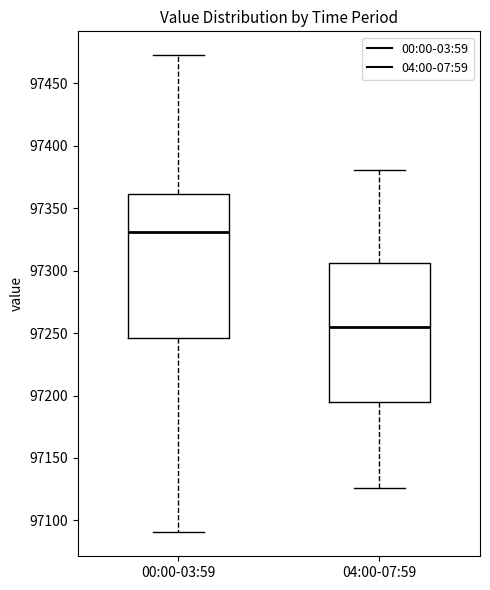

Reading left to right, transcribe this box plot: for each box, give where its median line is, the range the box spans, and where its two whiskers end, as read against the y-axis. The values are not printed on the chart, so give them approximately, as read against the axis.

00:00-03:59: median 97330, box 97245 to 97360, whiskers 97090 to 97475
04:00-07:59: median 97255, box 97195 to 97305, whiskers 97125 to 97380